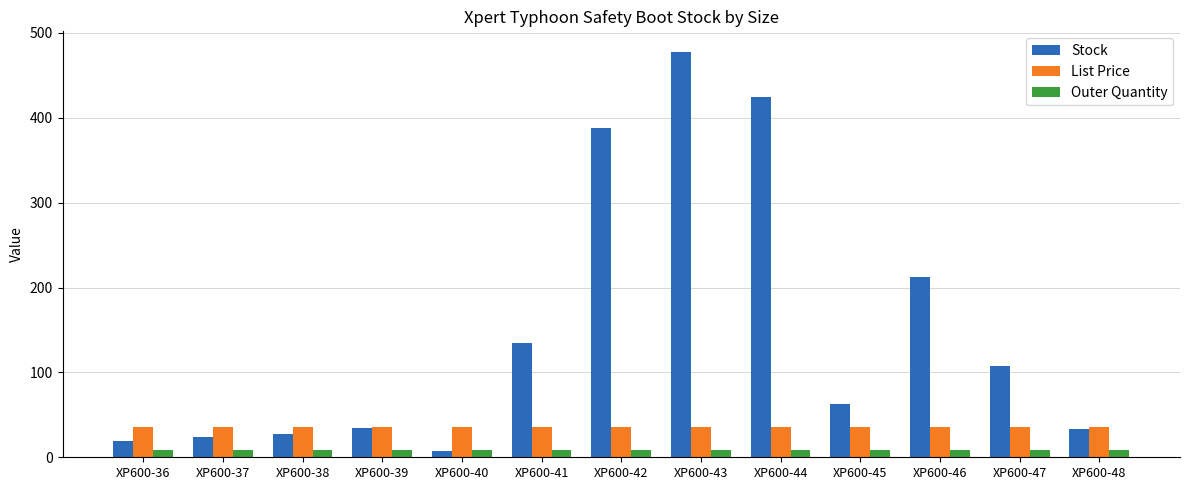

What is the value of the List Price bar at the 4th from the left?

36.0